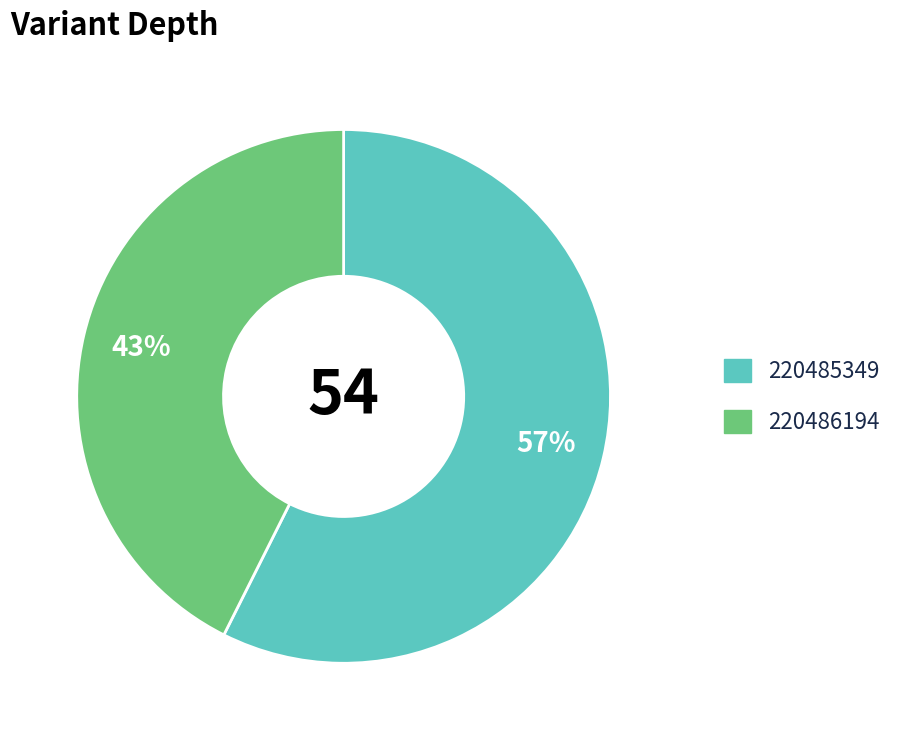

How many slices are in this pie chart?

2